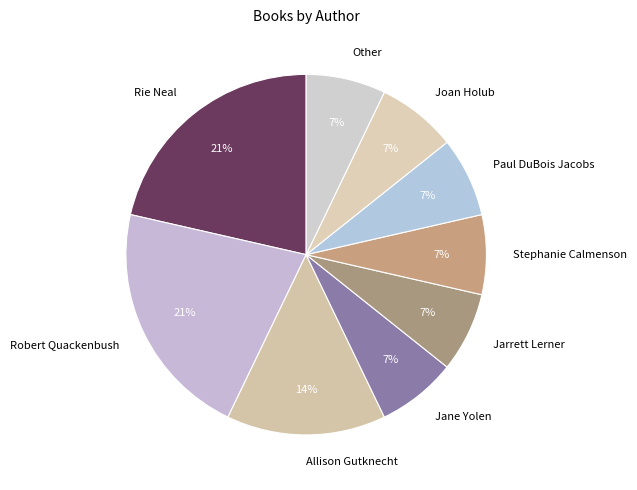

Is Allison Gutknecht the majority of the pie?

No